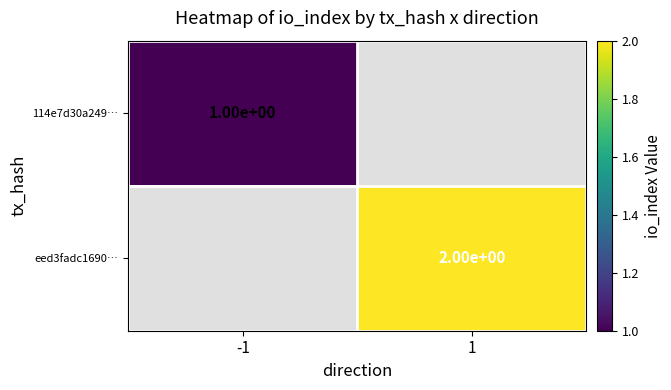

Which has a higher value, -1 or 1?

1